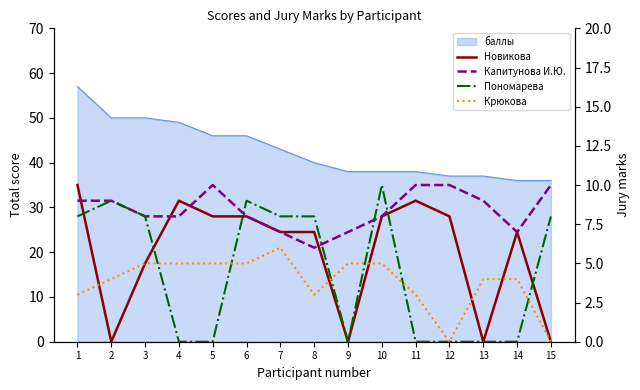

Is the value of Пономарева at 11 greater than the value of Капитунова И.Ю. at 4?

No